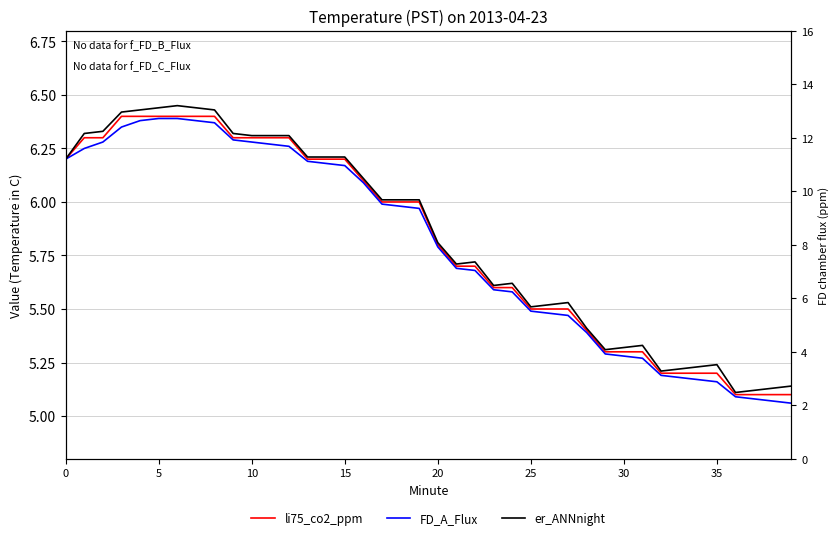

What is the approximate value of FD_A_Flux at 22?

5.7